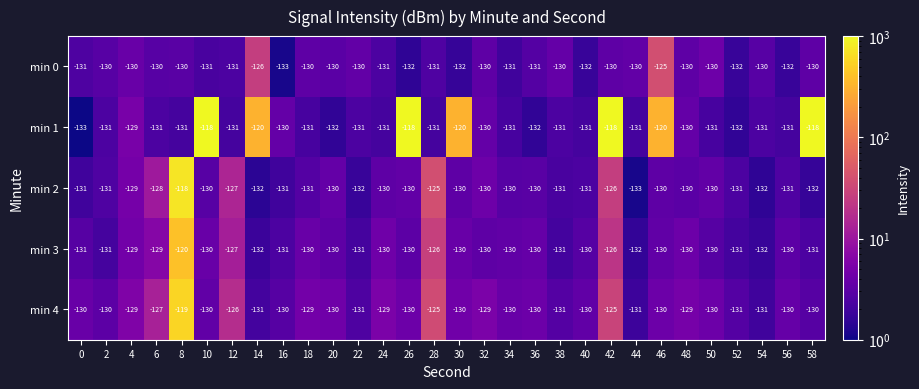

What is the sum of all min 0 values?

-3911